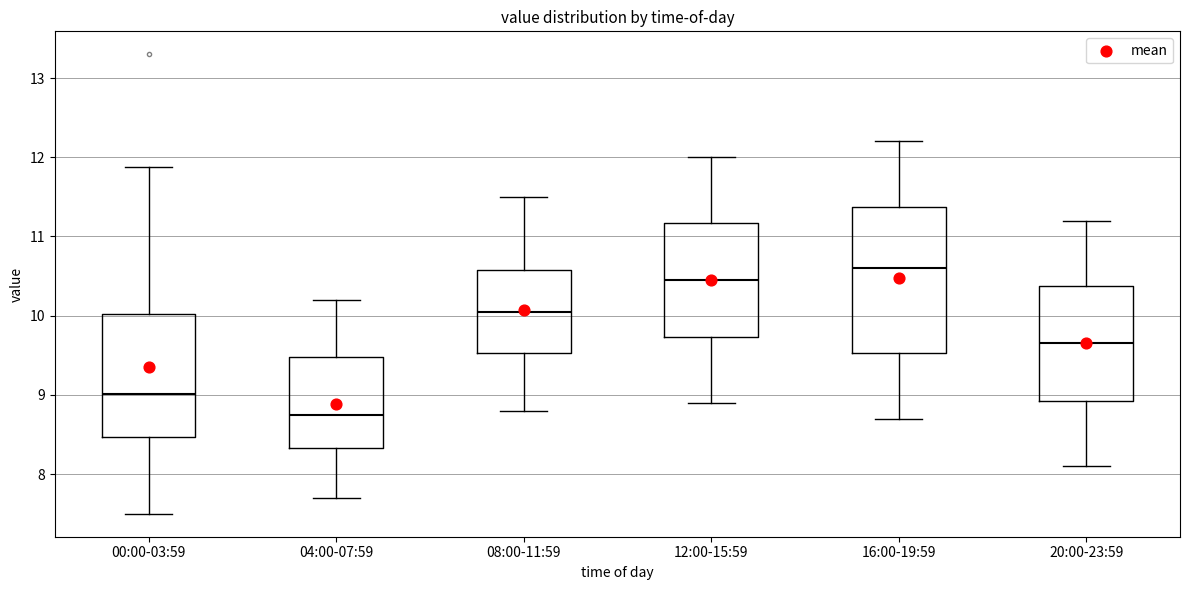

Where is the upper edge of the box for 20:00-23:59 on the y-axis? The values are not printed on the chart, so give them approximately, as read against the axis.

10.4